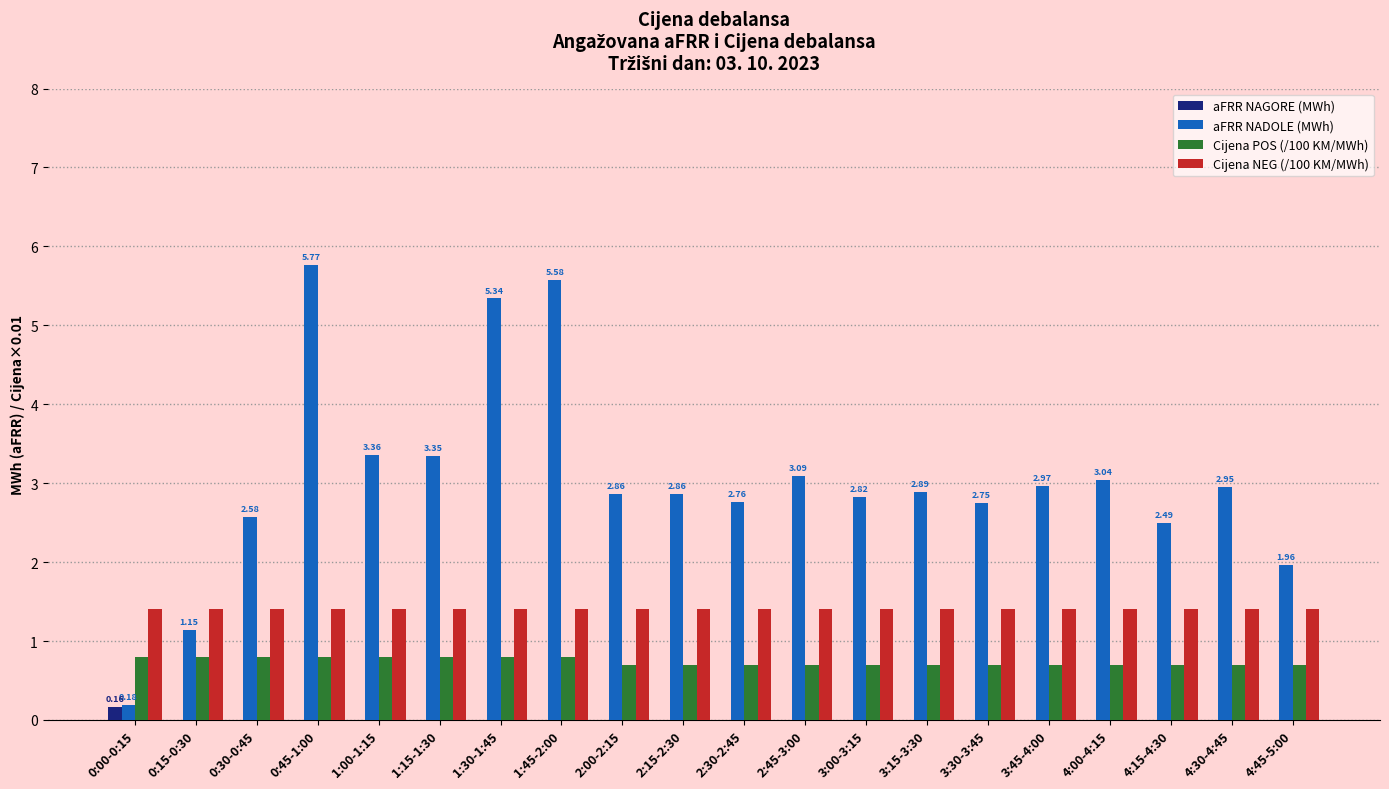

Is the value of Cijena POS (/100 KM/MWh) at 0:00-0:15 greater than the value of aFRR NADOLE (MWh) at 2:30-2:45?

No